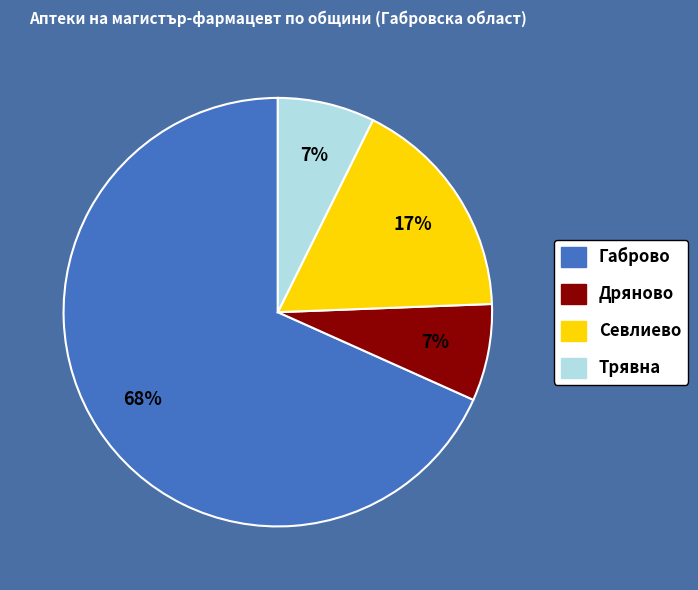

To the nearest percent, what is the average slice percentage?

25%